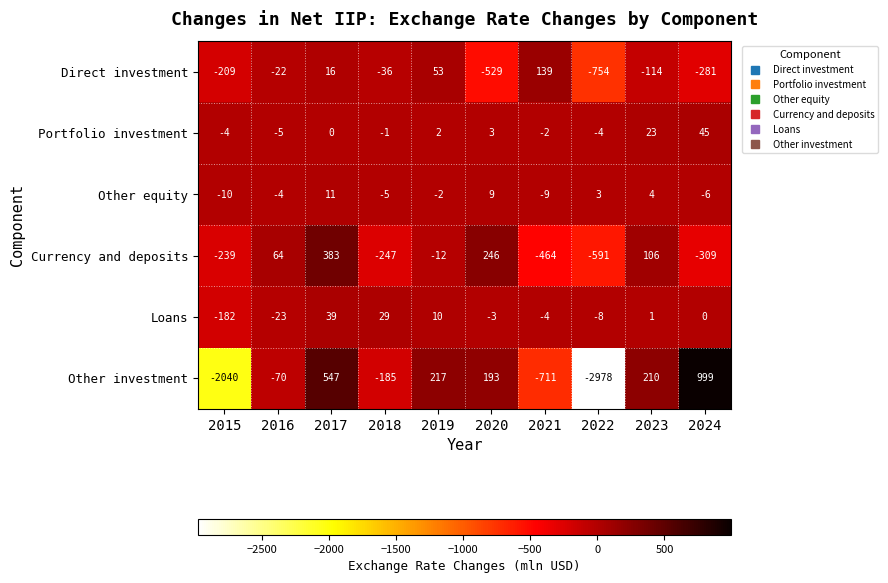

What is the average value of the Currency and deposits series?

-106